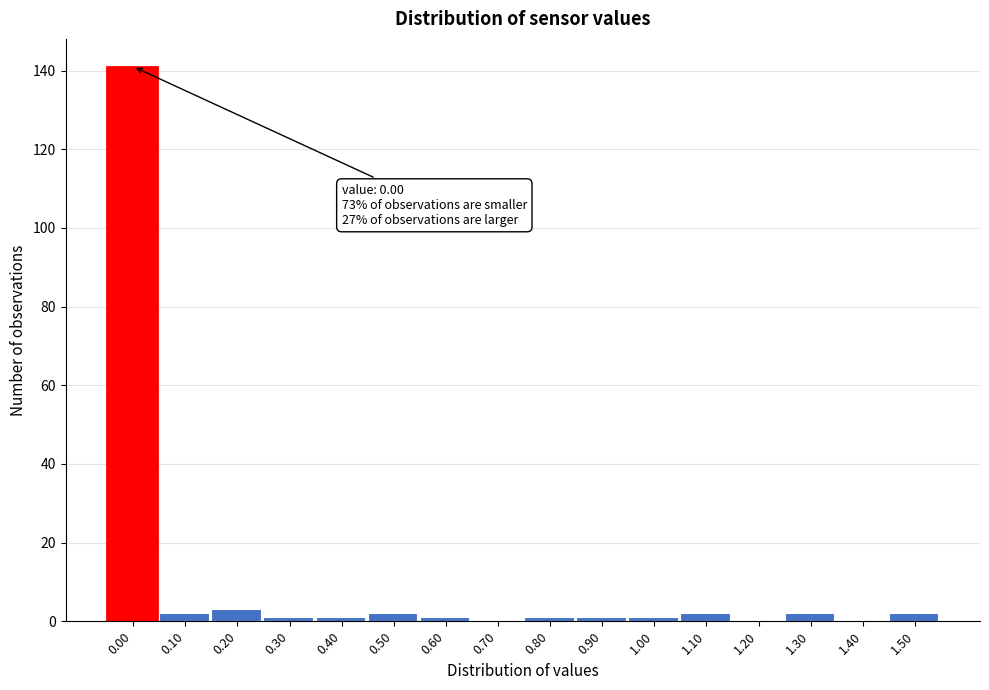

Reading left to right, extract all data points from this chart.

0.00=141	0.10=2	0.20=3	0.30=1	0.40=1	0.50=2	0.60=1	0.70=0	0.80=1	0.90=1	1.00=1	1.10=2	1.20=0	1.30=2	1.40=0	1.50=2